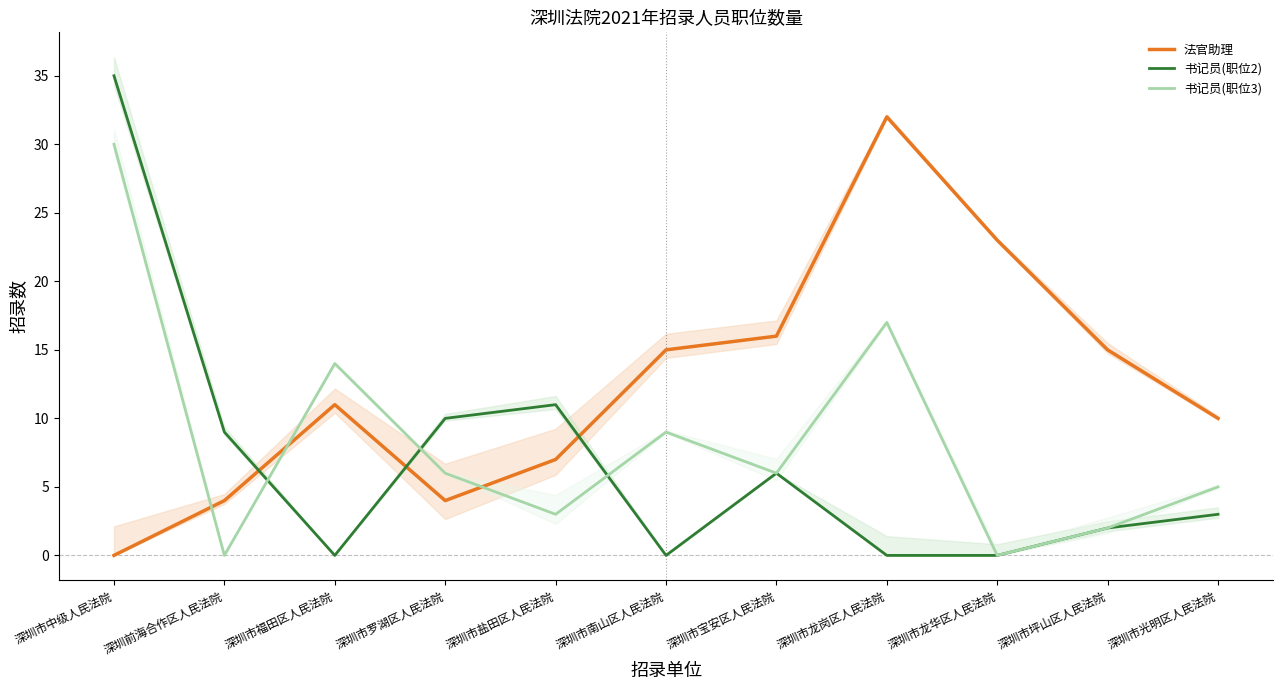

At which category does 书记员(职位3) reach its first local valley?

深圳前海合作区人民法院